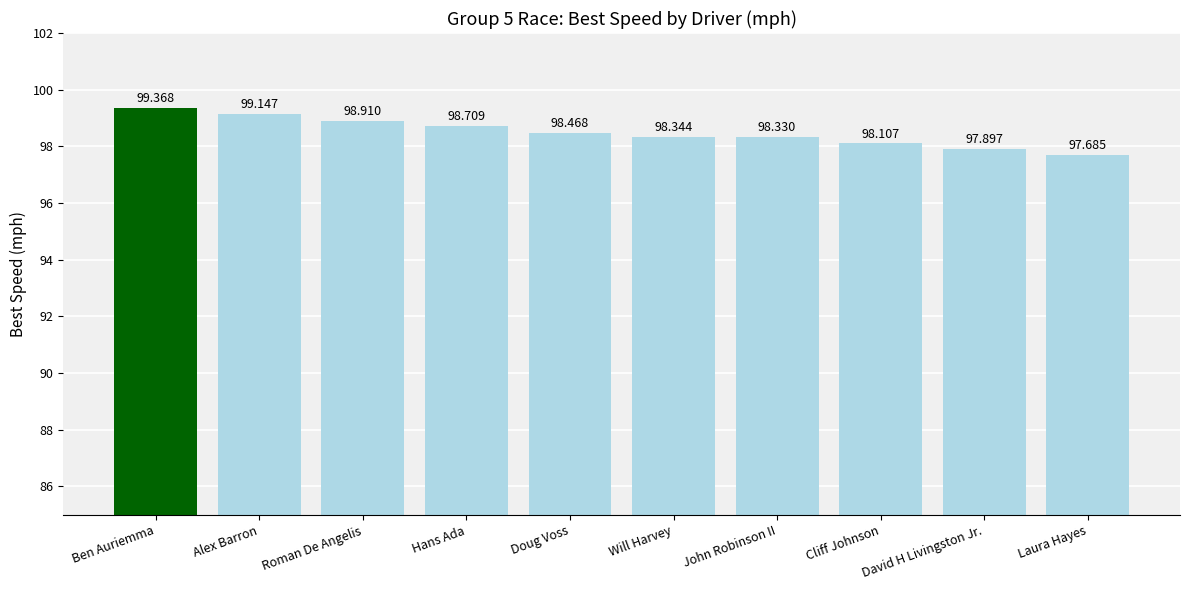

Reading left to right, transcribe all the data shown in this chart.

99.4	99.1	98.9	98.7	98.5	98.3	98.3	98.1	97.9	97.7